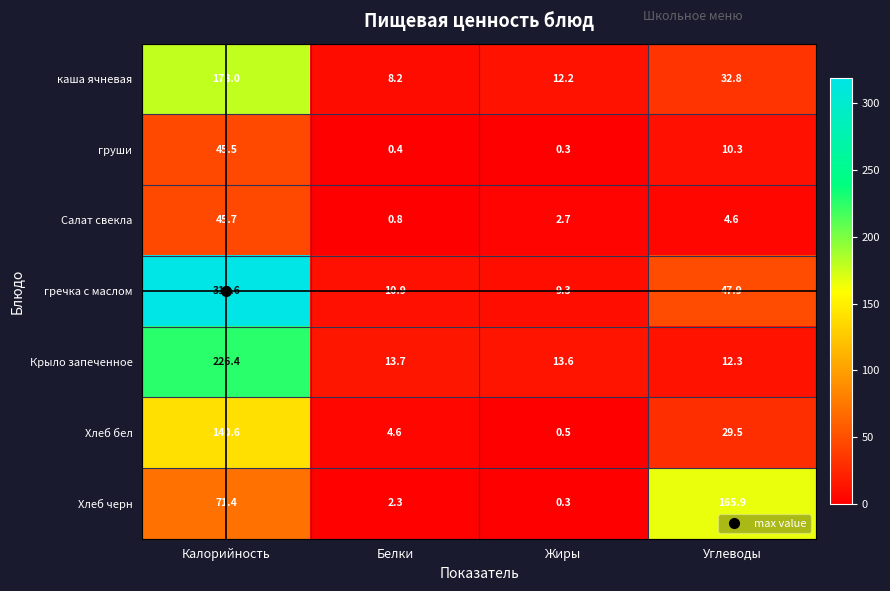

Which series has the widest spread of values?

гречка с маслом